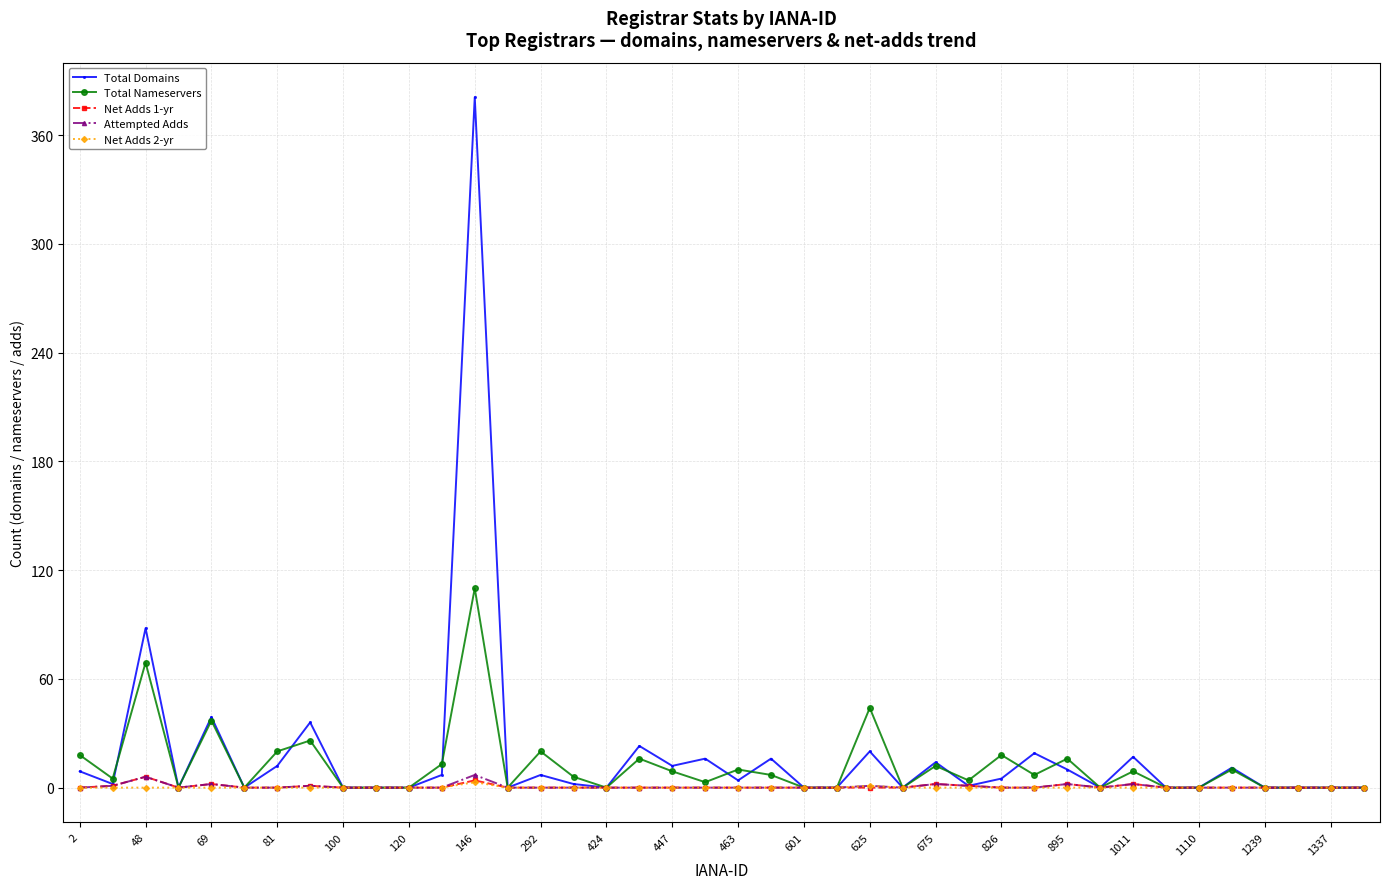

Which series has the largest range (max minus min)?

Total Domains